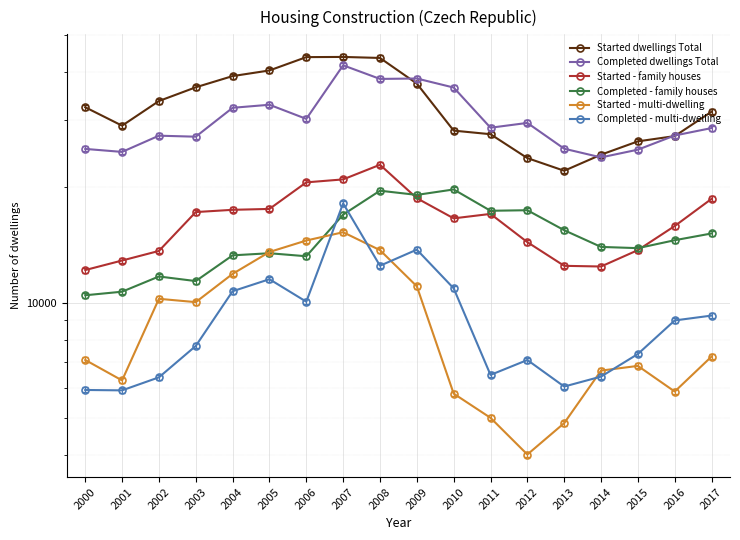

What is the difference between the highest and lowest values at 2000?

26451